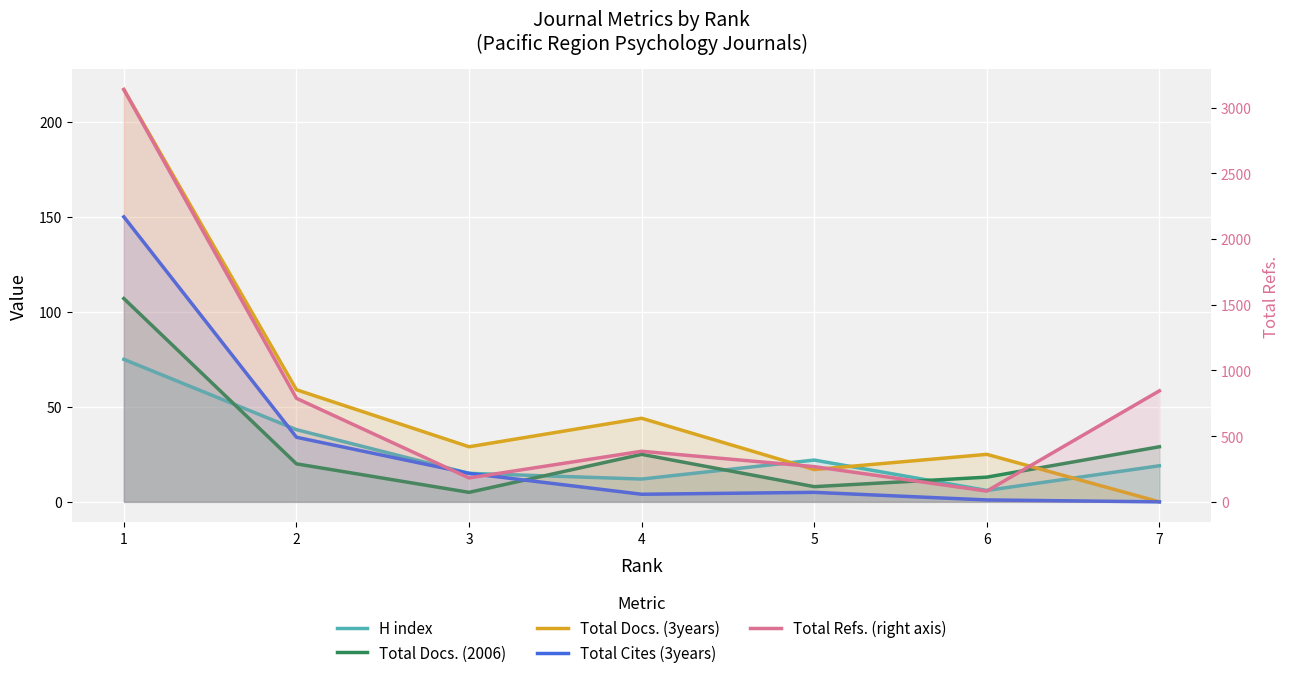

What is the minimum value for H index?

6